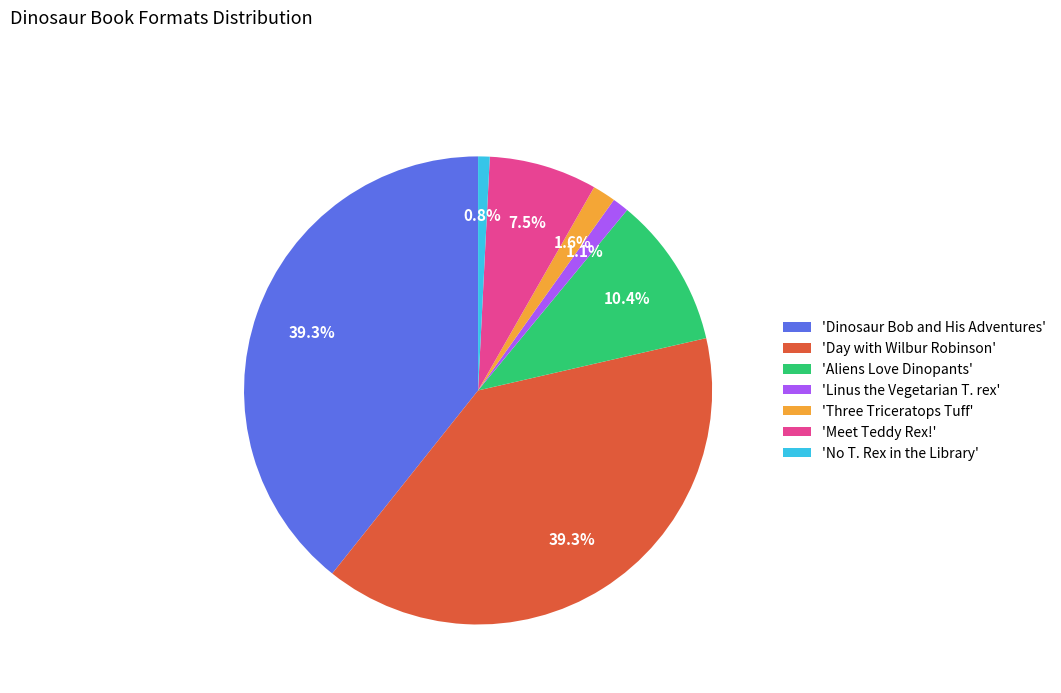

Is there a majority slice in this chart?

No